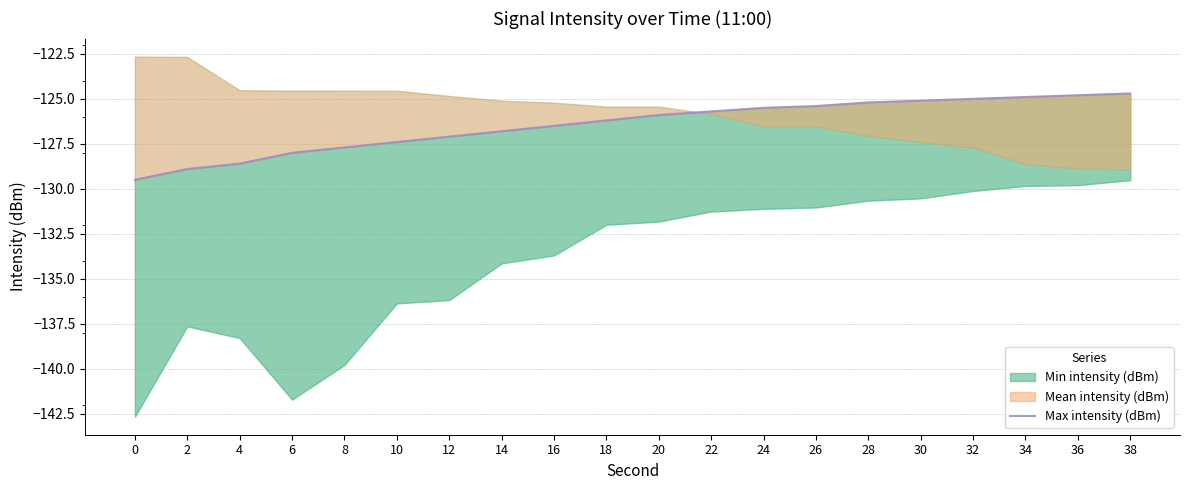

How many values are below -125?

16